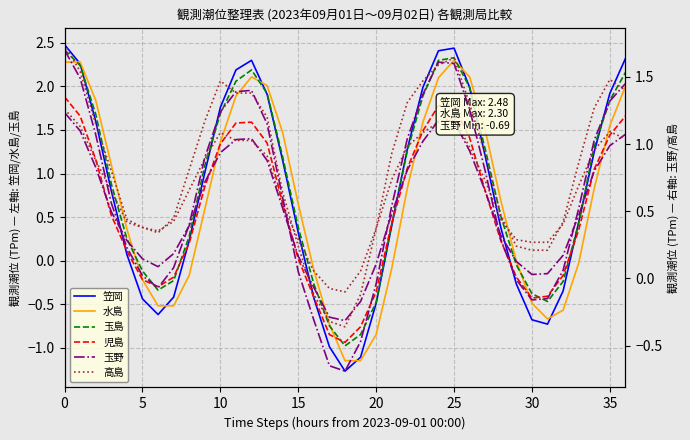

Reading left to right, list all the values displayed in this chart.

笠岡: 2.5	2.3	1.6	0.8	0.1	-0.4	-0.6	-0.4	0.2	1.0	1.8	2.2	2.3	1.9	1.1	0.3	-0.4	-1.0	-1.3	-1.1	-0.5	0.4	1.3	2.0	2.4	2.4	2.0	1.2	0.4	-0.3	-0.7	-0.7	-0.3	0.4	1.2	1.9	2.3
水島: 2.3	2.3	1.8	1.1	0.4	-0.2	-0.5	-0.5	-0.2	0.6	1.4	1.9	2.1	2.0	1.5	0.7	-0.1	-0.7	-1.1	-1.1	-0.8	-0.1	0.8	1.6	2.1	2.3	2.1	1.5	0.7	-0.0	-0.5	-0.7	-0.6	-0.0	0.8	1.6	2.0
玉島: 2.4	2.2	1.7	0.9	0.2	-0.1	-0.3	-0.2	0.3	1.1	1.7	2.1	2.2	1.9	1.2	0.4	-0.3	-0.8	-1.0	-0.8	-0.5	0.4	1.3	1.9	2.3	2.3	2.0	1.3	0.5	-0.1	-0.4	-0.5	-0.2	0.4	1.3	1.8	2.2
児島: 1.9	1.7	1.2	0.5	0.1	-0.2	-0.3	-0.2	0.2	0.8	1.3	1.6	1.6	1.4	0.7	0.0	-0.4	-0.8	-0.9	-0.8	-0.4	0.4	1.1	1.5	1.8	1.8	1.4	0.8	0.2	-0.2	-0.4	-0.4	-0.2	0.3	1.1	1.4	1.7
玉野: 1.7	1.5	1.1	0.6	0.2	0.0	-0.1	0.1	0.4	0.9	1.2	1.4	1.4	1.1	0.6	0.1	-0.3	-0.7	-0.7	-0.5	-0.0	0.5	1.0	1.4	1.6	1.6	1.3	0.8	0.3	-0.0	-0.2	-0.1	0.1	0.5	1.0	1.3	1.4
高島: 1.7	1.5	1.1	0.8	0.4	0.4	0.3	0.5	0.8	1.2	1.5	1.4	1.4	1.2	0.6	0.2	-0.1	-0.3	-0.4	-0.1	0.4	0.9	1.3	1.5	1.6	1.6	1.3	0.9	0.5	0.2	0.2	0.2	0.4	0.9	1.3	1.5	1.4